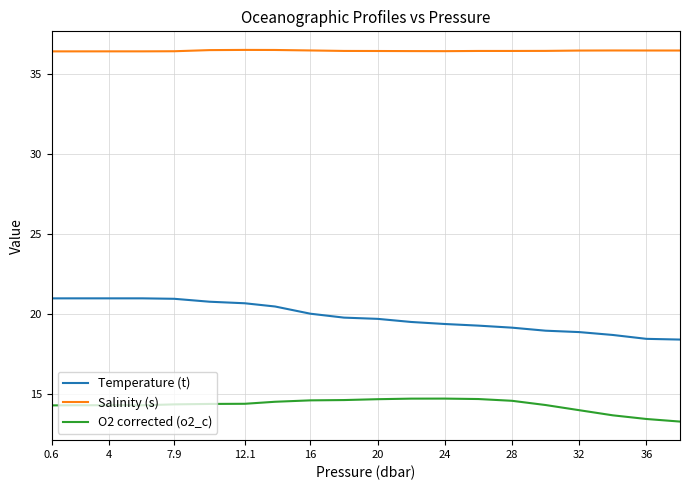

What is the difference between the maximum and minimum values in the O2 corrected (o2_c) series?

1.4